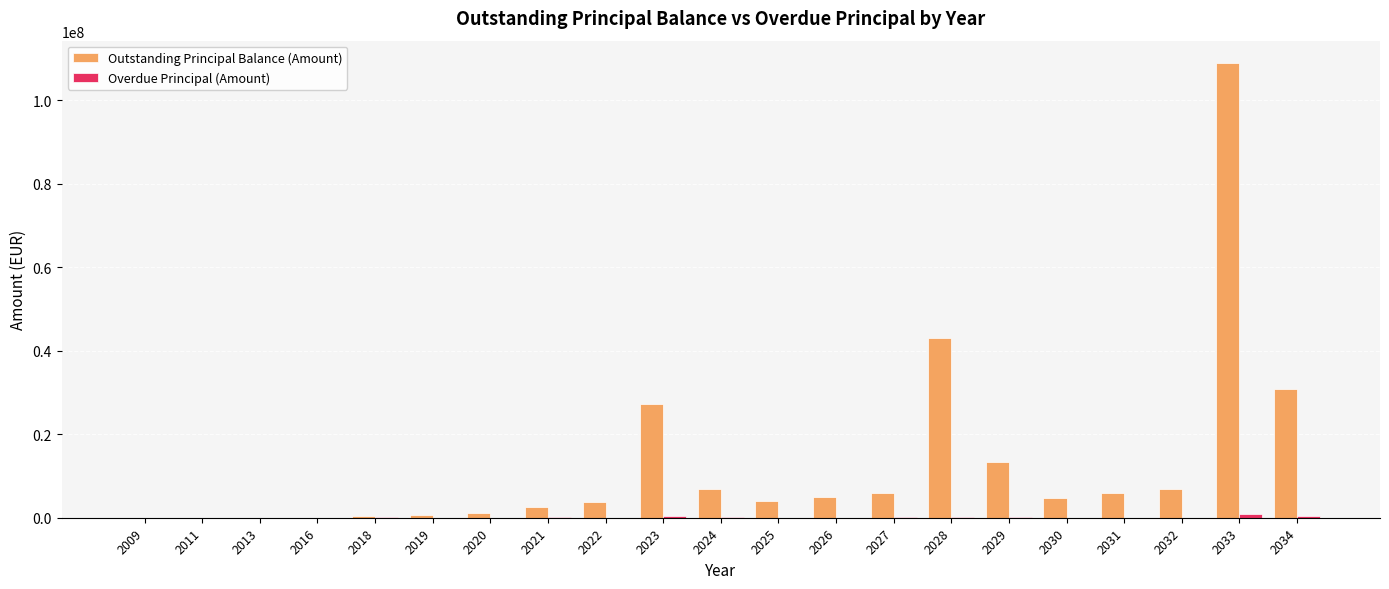

How many series are shown in this chart?

2